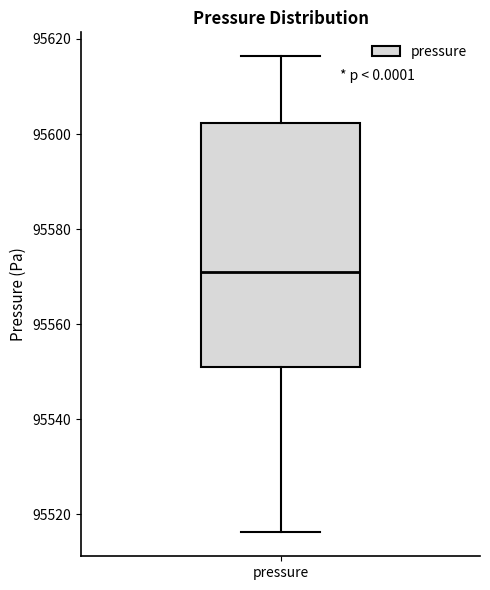

Read this box plot against the y-axis: the position of the median line, the range covered by the box, and the ends of both whiskers. The values are not printed on the chart, so give them approximately, as read against the axis.

median 95572, box 95552 to 95602, whiskers 95516 to 95616